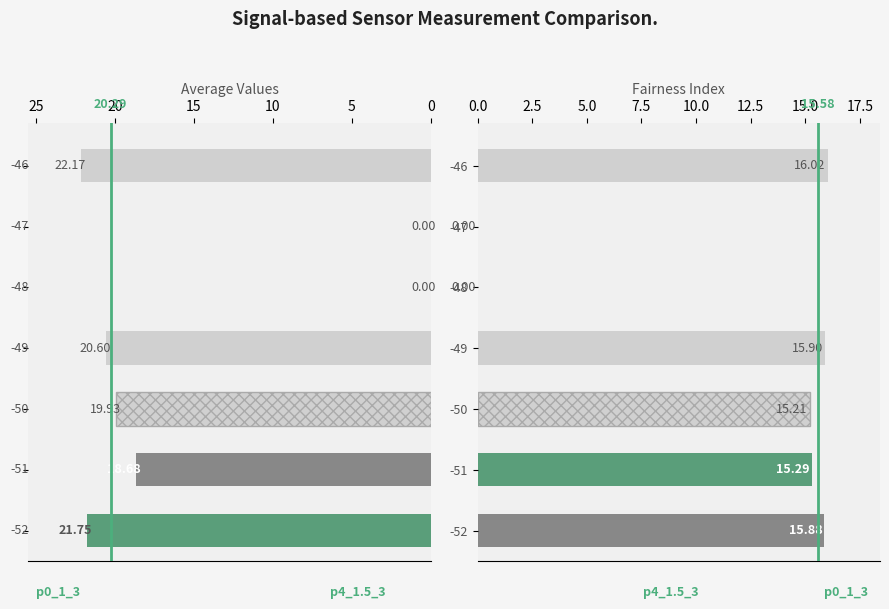

What is the greatest value displayed?

22.2